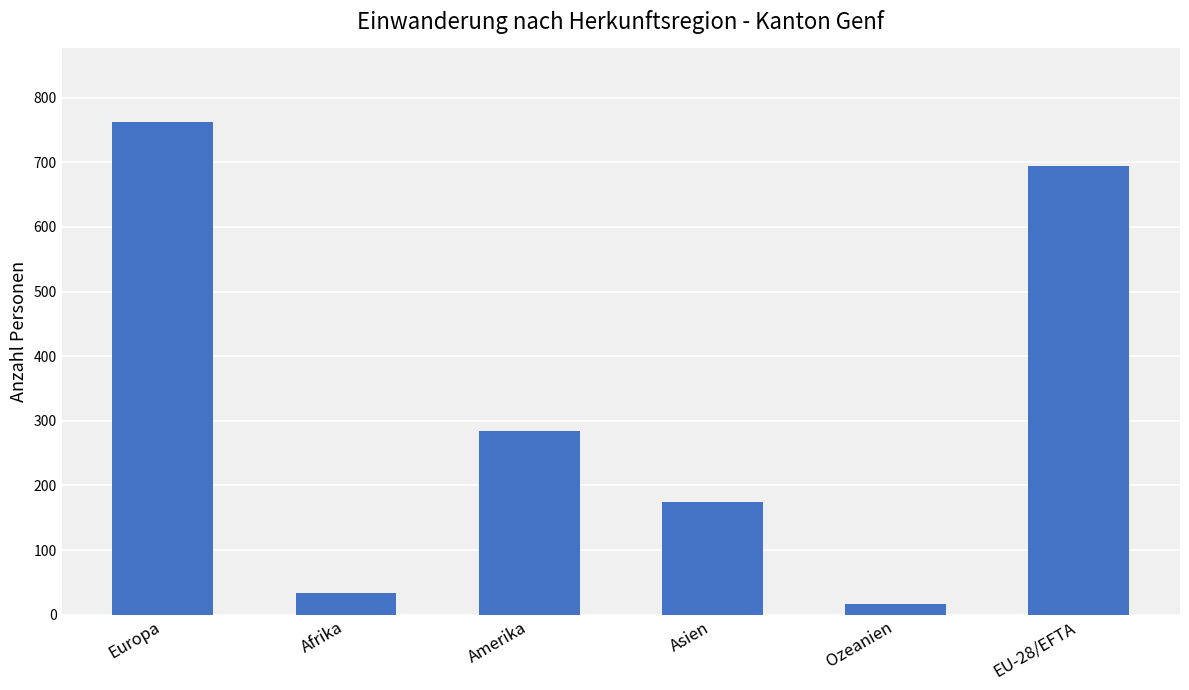

Rank the categories by value from lowest to highest.

Ozeanien, Afrika, Asien, Amerika, EU-28/EFTA, Europa